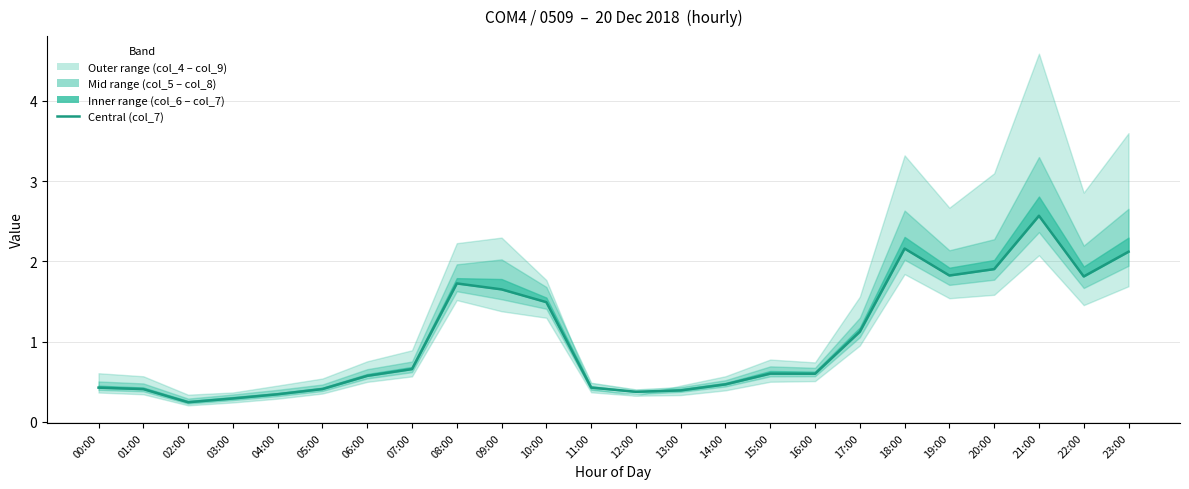

How many lines are shown in the chart?

1